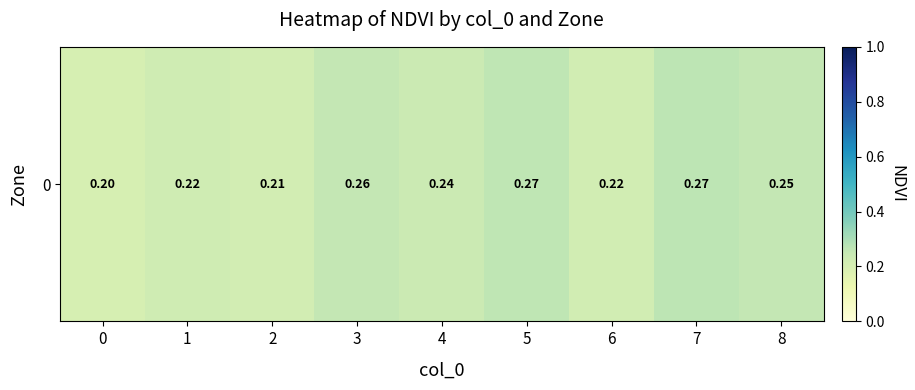

Reading left to right, what are all the values shown in this chart?

0=0.2	1=0.2	2=0.2	3=0.3	4=0.2	5=0.3	6=0.2	7=0.3	8=0.3